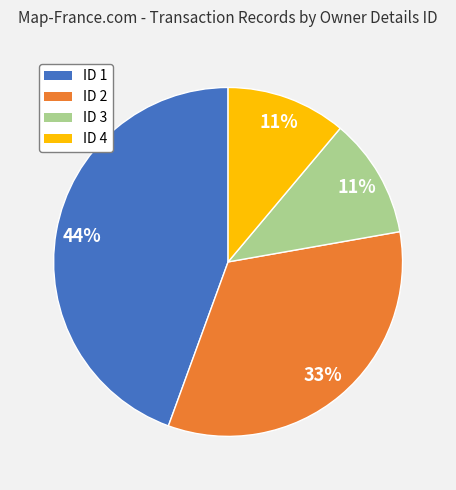

To the nearest percent, what is the difference between the largest and smallest slice percentages?

33%